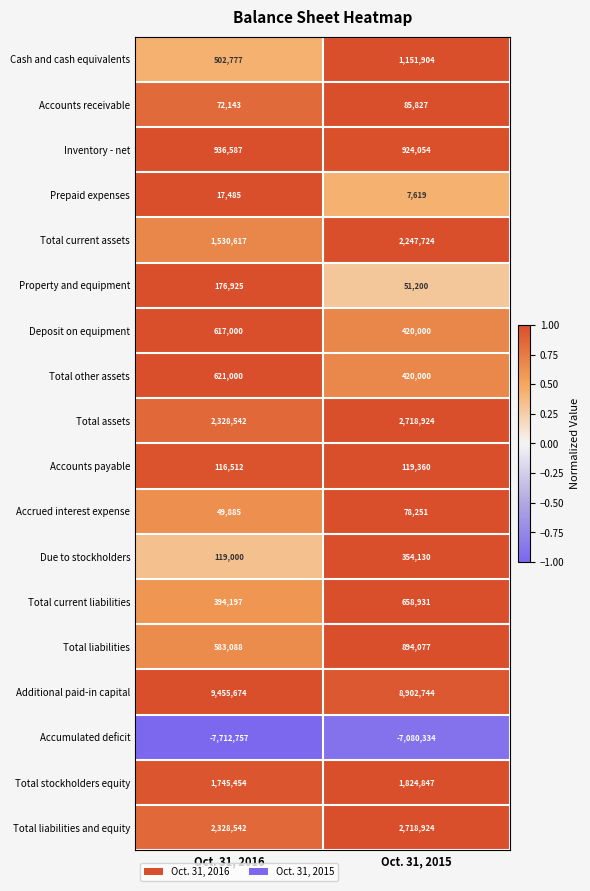

Which series has the largest total across all categories?

Additional paid-in capital